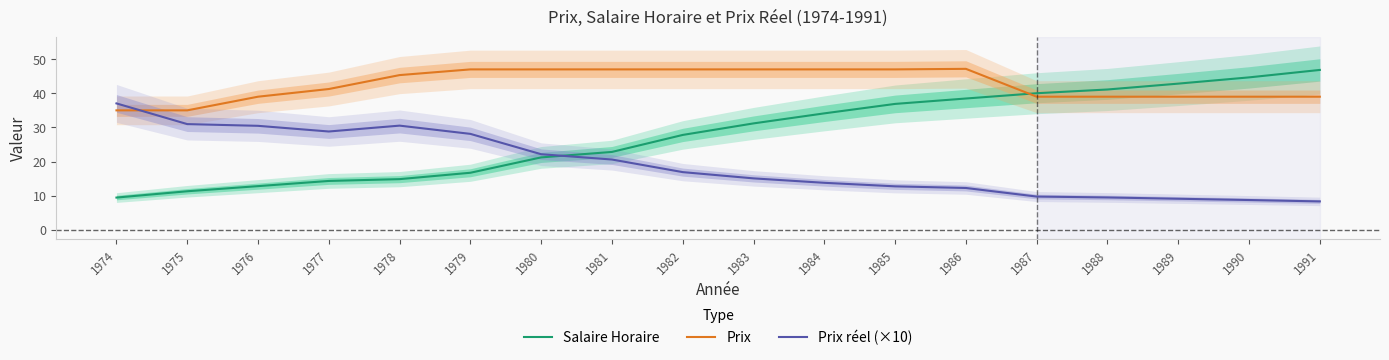

Reading left to right, list all the values displayed in this chart.

Salaire Horaire: 1974=9.4	1975=11.3	1976=12.8	1977=14.3	1978=14.8	1979=16.7	1980=21.2	1981=22.8	1982=27.8	1983=31.2	1984=34.1	1985=36.9	1986=38.5	1987=40.0	1988=41.1	1989=42.8	1990=44.7	1991=46.8
Prix: 1974=35.0	1975=35.0	1976=39.0	1977=41.2	1978=45.3	1979=47.0	1980=47.0	1981=47.0	1982=47.0	1983=47.0	1984=47.0	1985=47.0	1986=47.2	1987=39.0	1988=39.0	1989=39.0	1990=39.0	1991=39.0
Prix réel (×10): 1974=37.0	1975=31.0	1976=30.5	1977=28.8	1978=30.5	1979=28.1	1980=22.1	1981=20.6	1982=16.9	1983=15.1	1984=13.8	1985=12.7	1986=12.3	1987=9.7	1988=9.5	1989=9.1	1990=8.7	1991=8.3